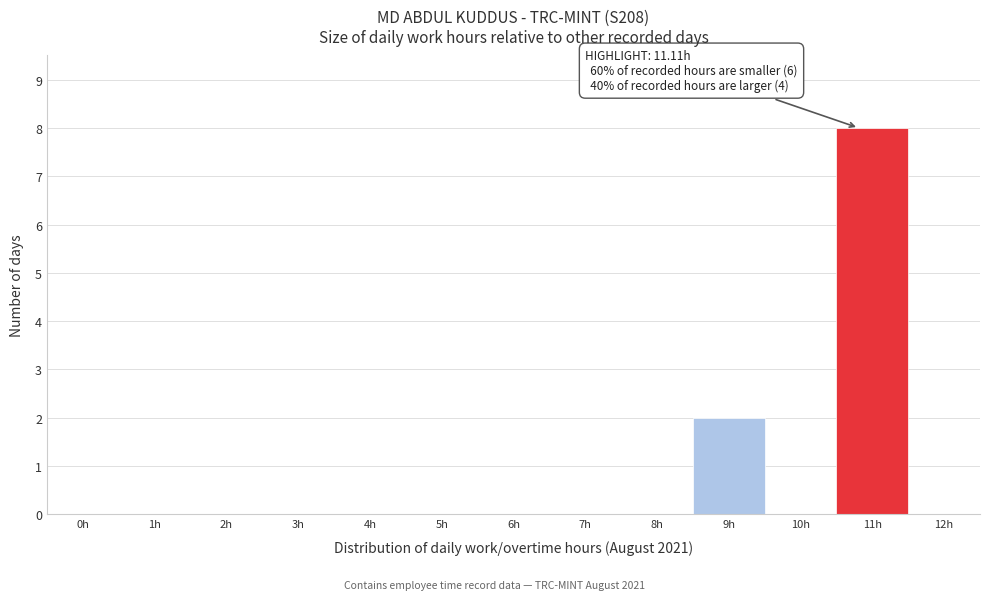

Reading right to left, extract all data points from this chart.

12h=0	11h=8	10h=0	9h=2	8h=0	7h=0	6h=0	5h=0	4h=0	3h=0	2h=0	1h=0	0h=0